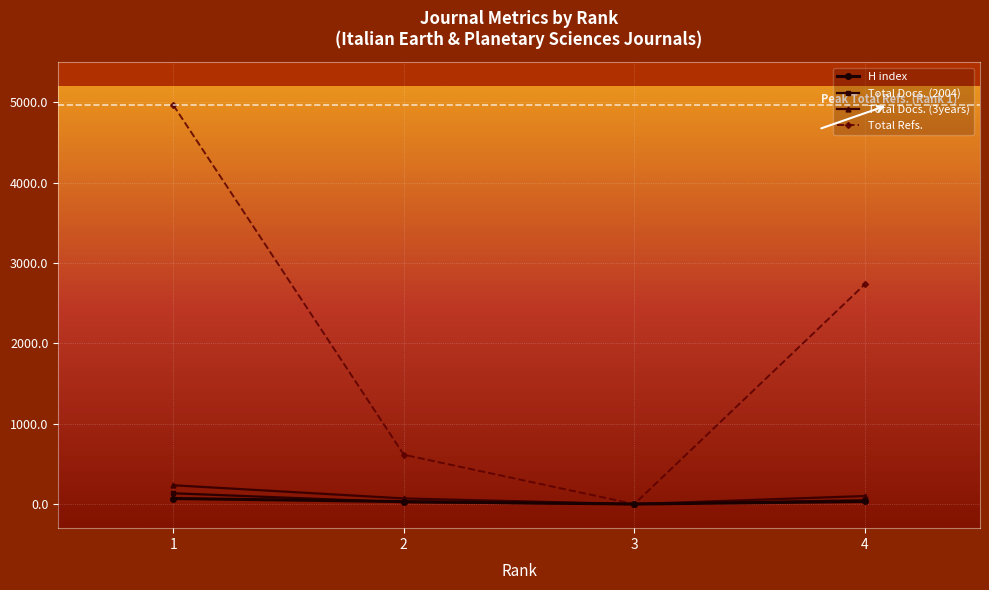

What is the greatest value displayed?

4964